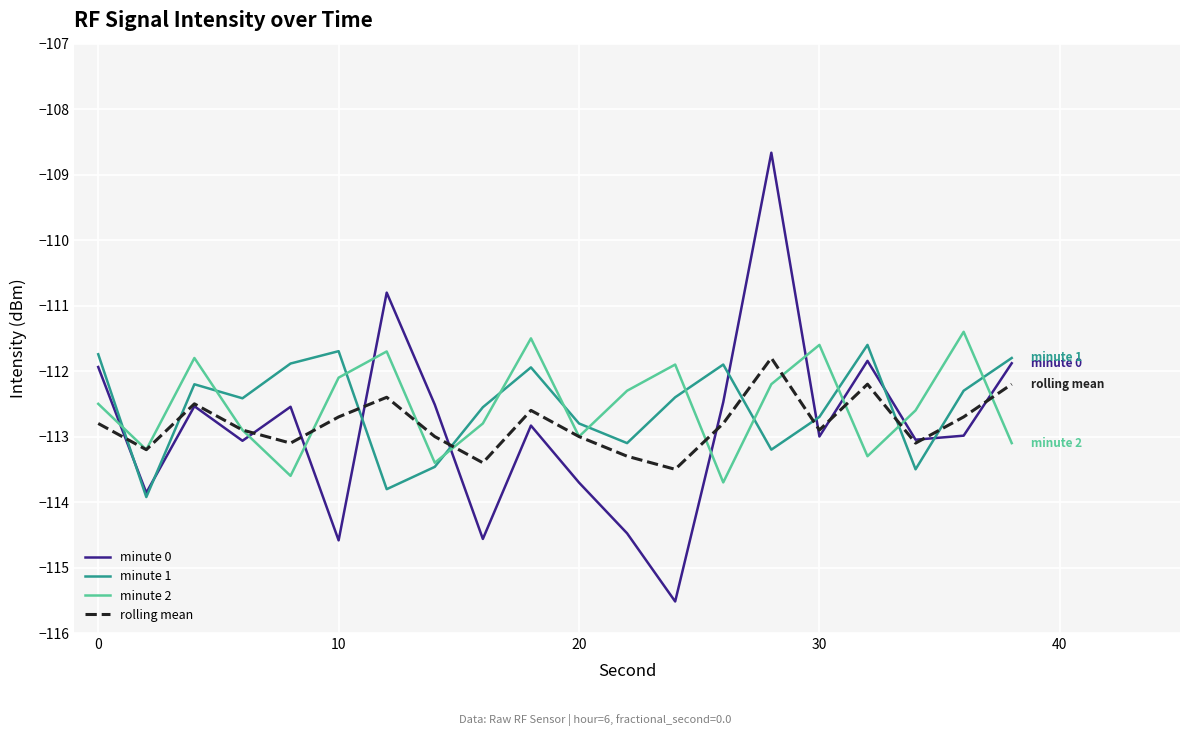

How many intersections are there between minute 2 and minute 0?

10